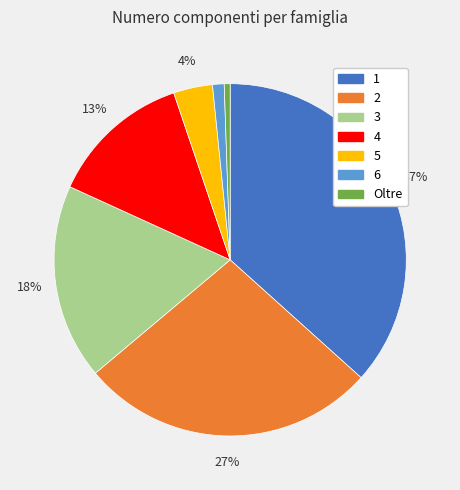

Does Oltre represent more than half of the total?

No